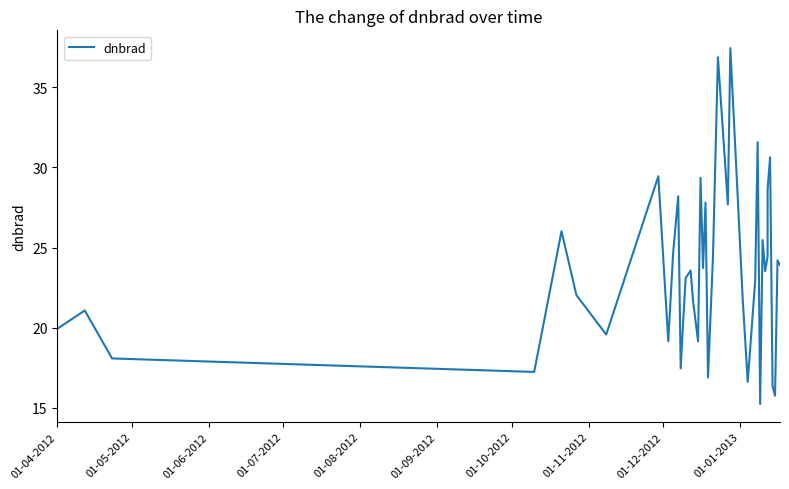

Reading left to right, extract all data points from this chart.

19.9	21.1	18.1	17.2	26.0	22.0	19.6	29.5	19.2	24.7	28.2	17.5	20.4	23.1	23.6	21.6	19.1	29.4	23.7	27.8	16.9	24.4	36.9	27.7	37.4	28.1	21.7	16.6	22.9	31.6	15.2	25.5	23.5	24.4	28.6	30.6	16.3	15.8	24.2	23.9